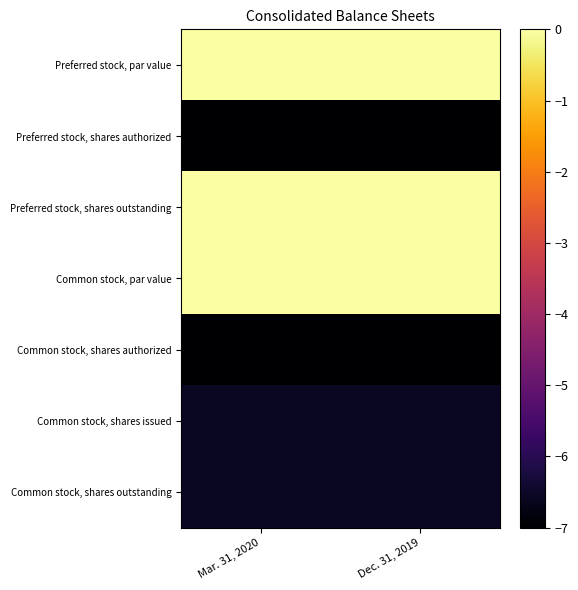

Which has a higher value, Mar. 31, 2020 or Dec. 31, 2019?

Mar. 31, 2020